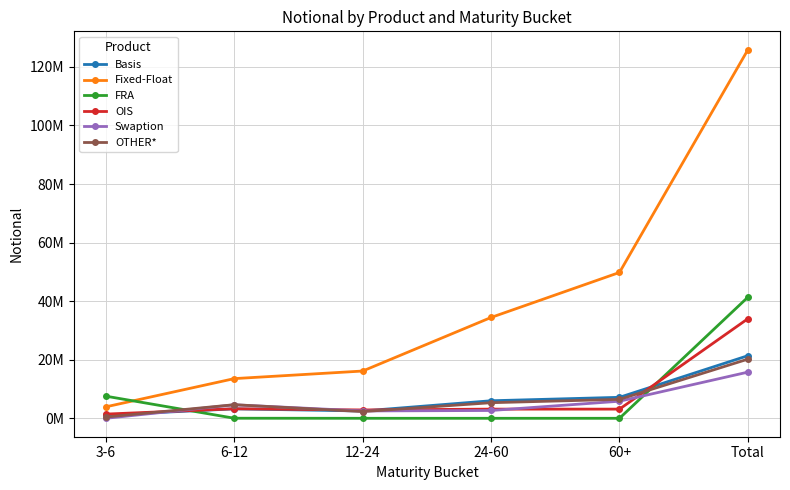

Which series has the largest range (max minus min)?

Fixed-Float